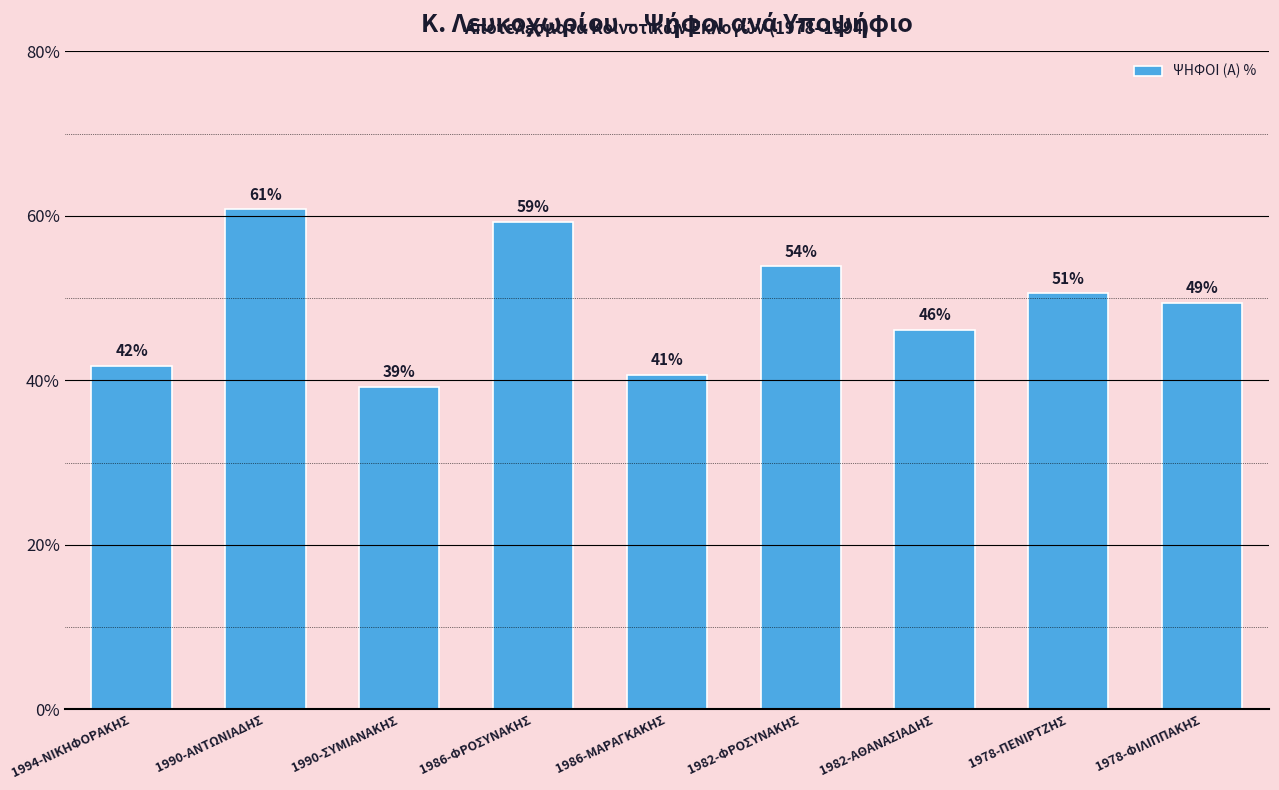

Between 1990-ΑΝΤΩΝΙΑΔΗΣ and 1990-ΣΥΜΙΑΝΑΚΗΣ, which is larger?

1990-ΑΝΤΩΝΙΑΔΗΣ